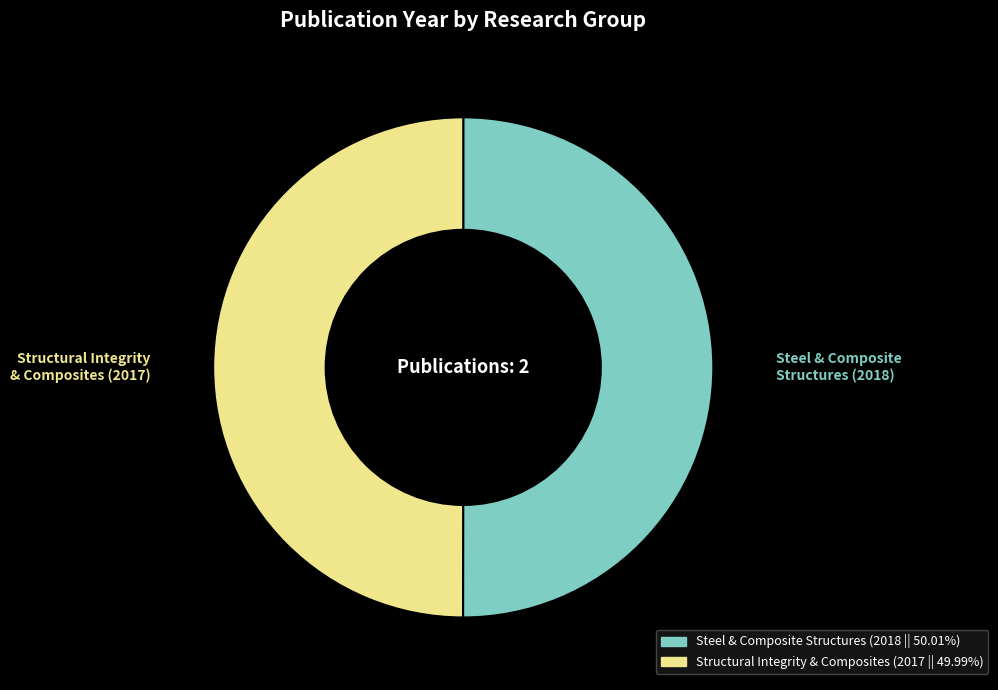

How many segments does this pie chart have?

2